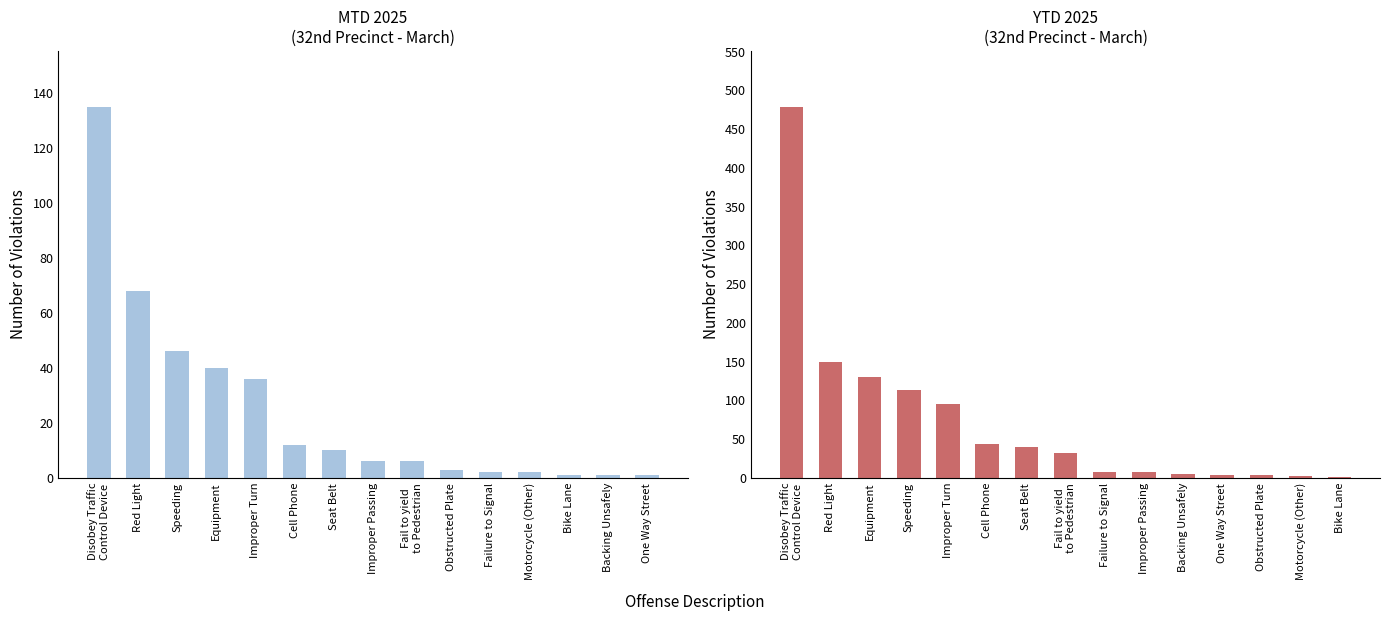

How many categories are shown in the chart?

15